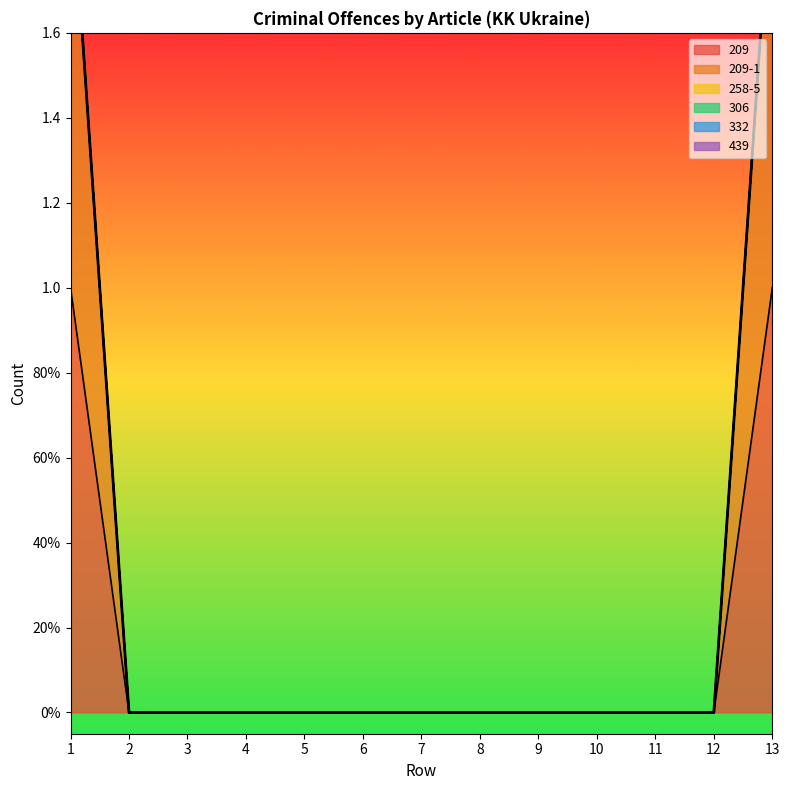

True or false: 306 and 332 intersect in this chart.

False